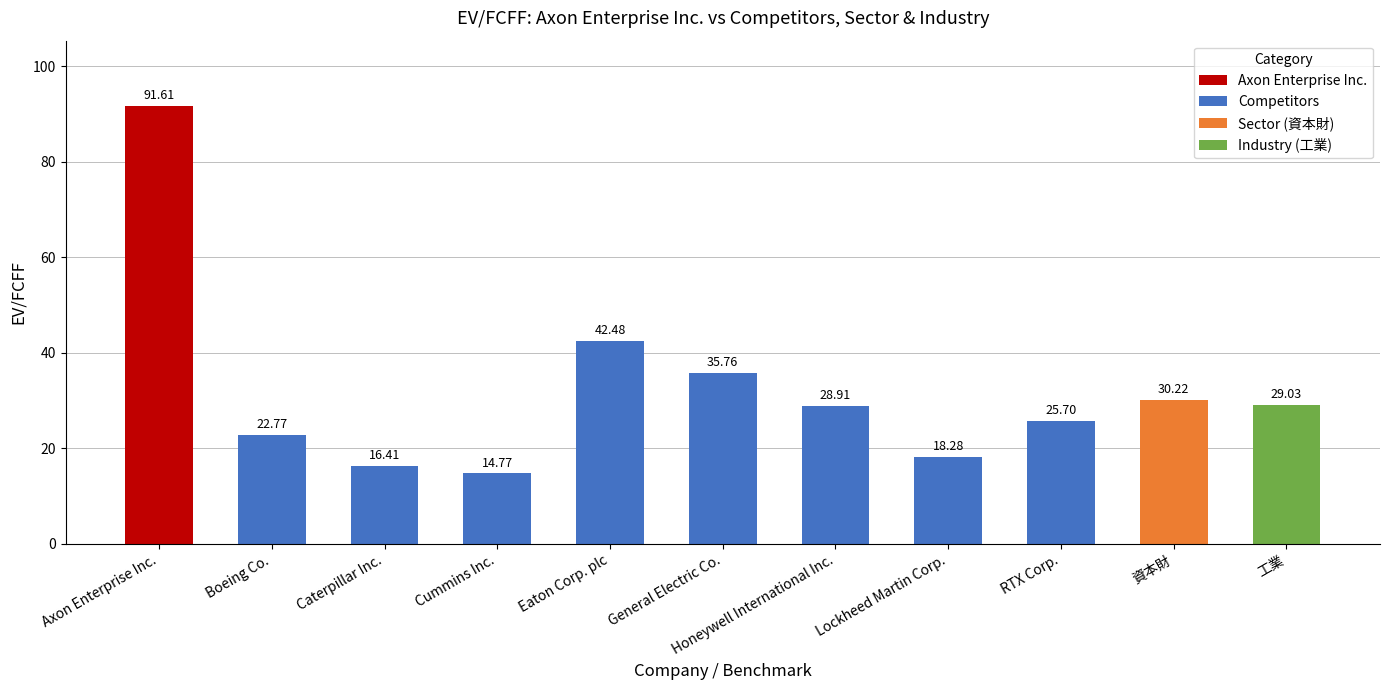

List the labels in order of value, smallest first.

Cummins Inc., Caterpillar Inc., Lockheed Martin Corp., Boeing Co., RTX Corp., Honeywell International Inc., 工業, 資本財, General Electric Co., Eaton Corp. plc, Axon Enterprise Inc.